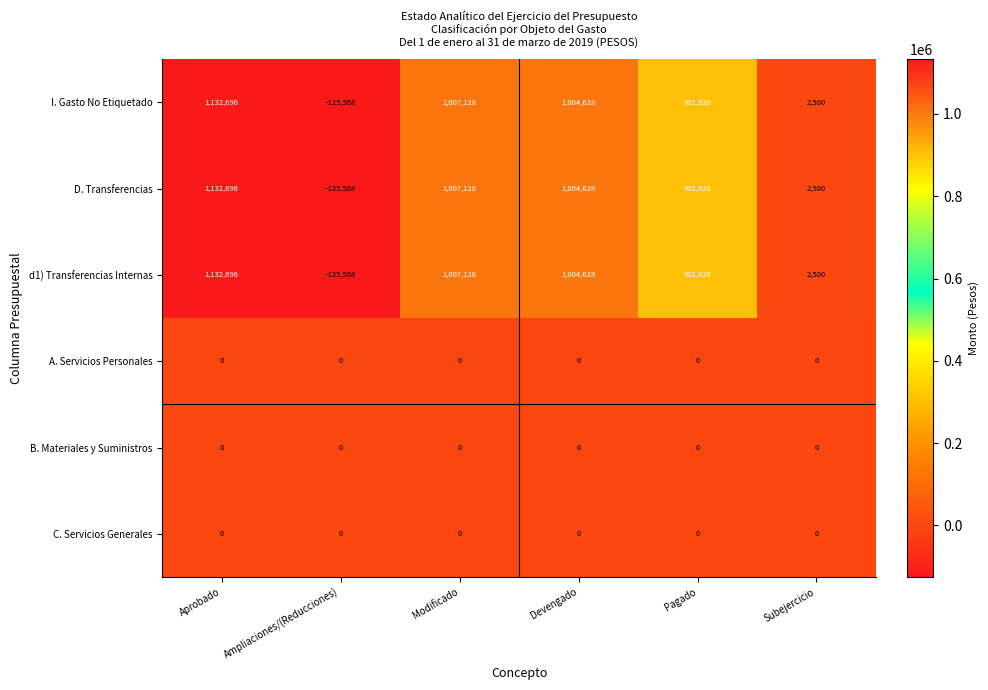

What is the sum of all D. Transferencias values?

3924304